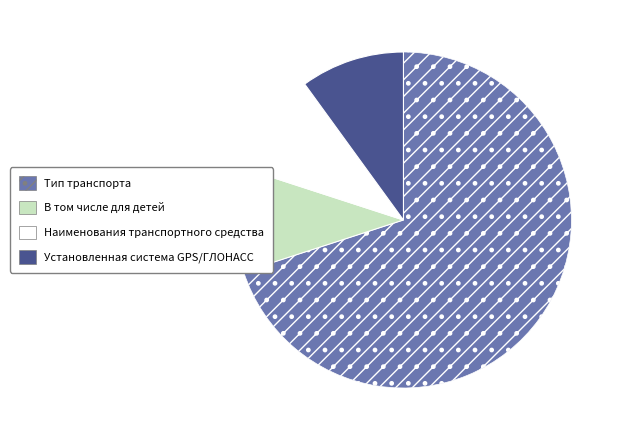

What is the largest slice in the pie chart?

Тип транспорта